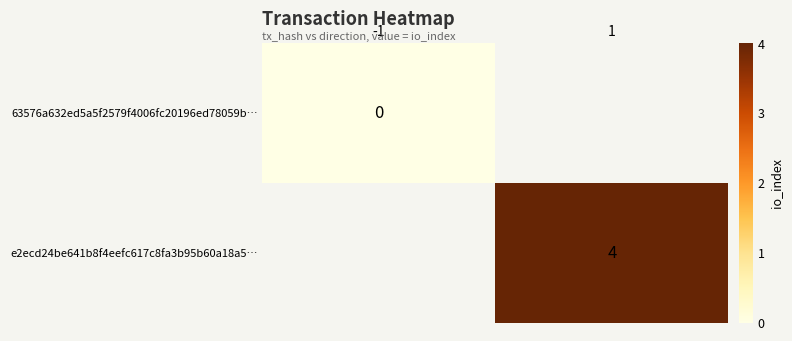

Is the value of 63576a632ed5a5f2579f4006fc20196ed78059b… at -1 greater than the value of e2ecd24be641b8f4eefc617c8fa3b95b60a18a5… at 1?

No